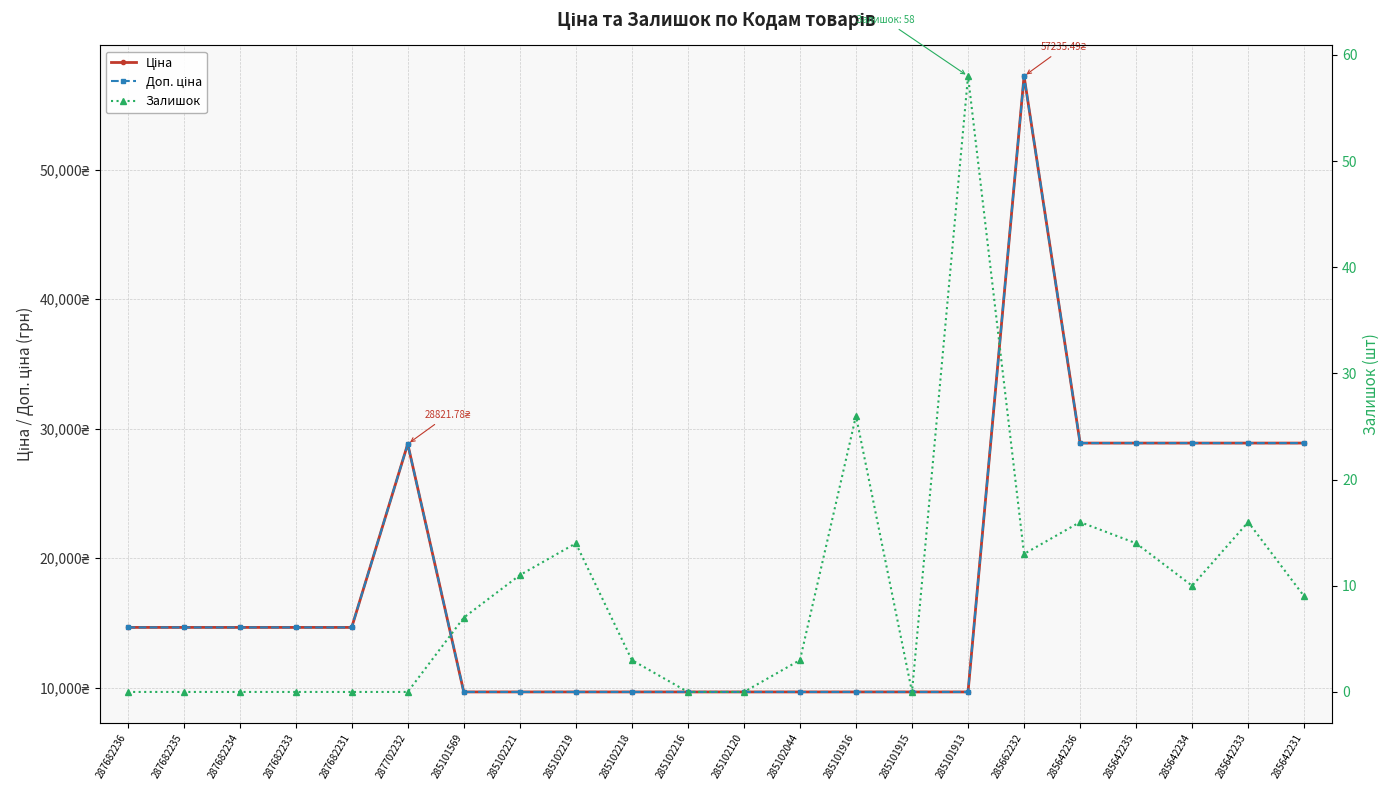

How many values in Залишок are above zero?

13